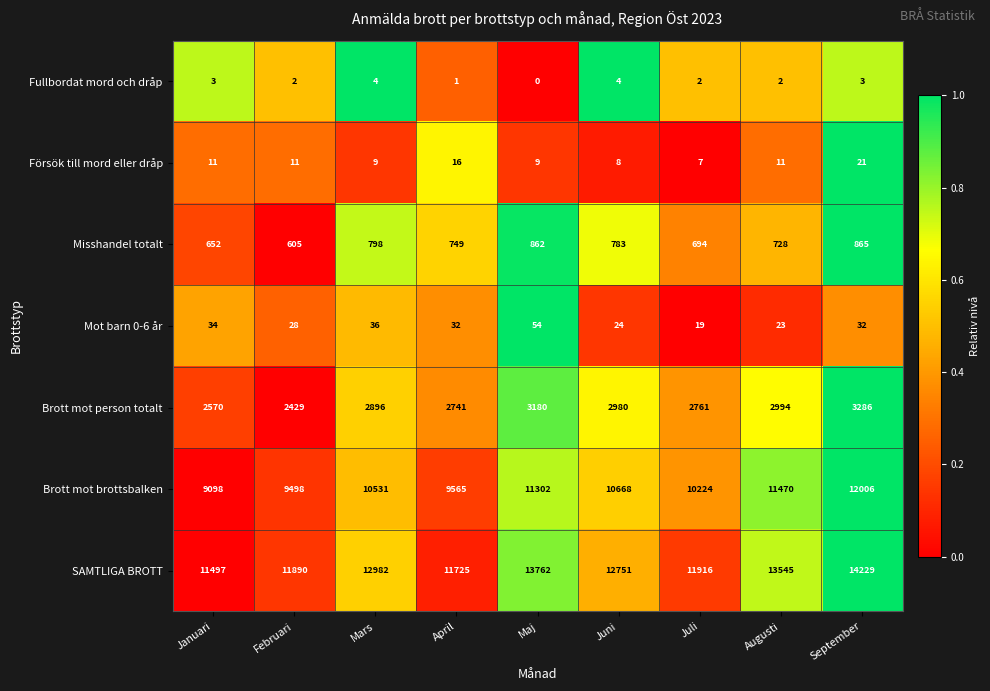

Count the number of categories in the chart.

9